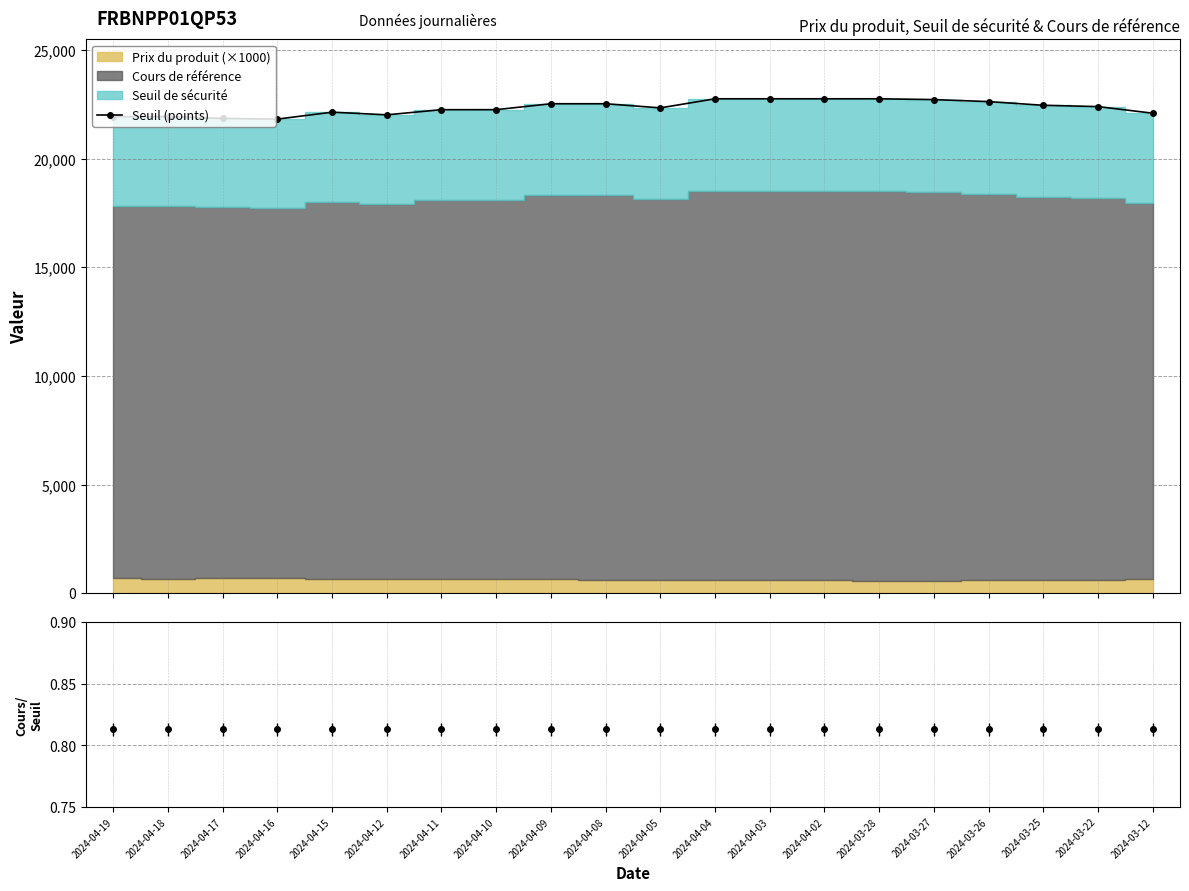

At which category does the chart reach its peak across all series?

2024-04-04